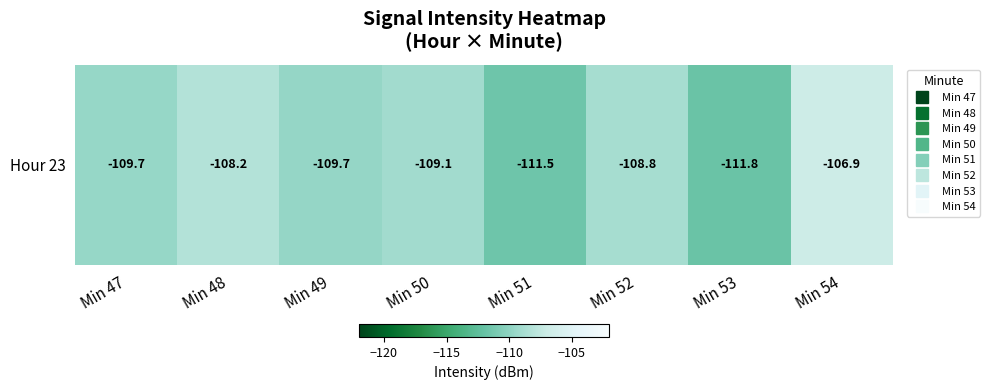

Where is the data nearest to the value -109?

Min 50